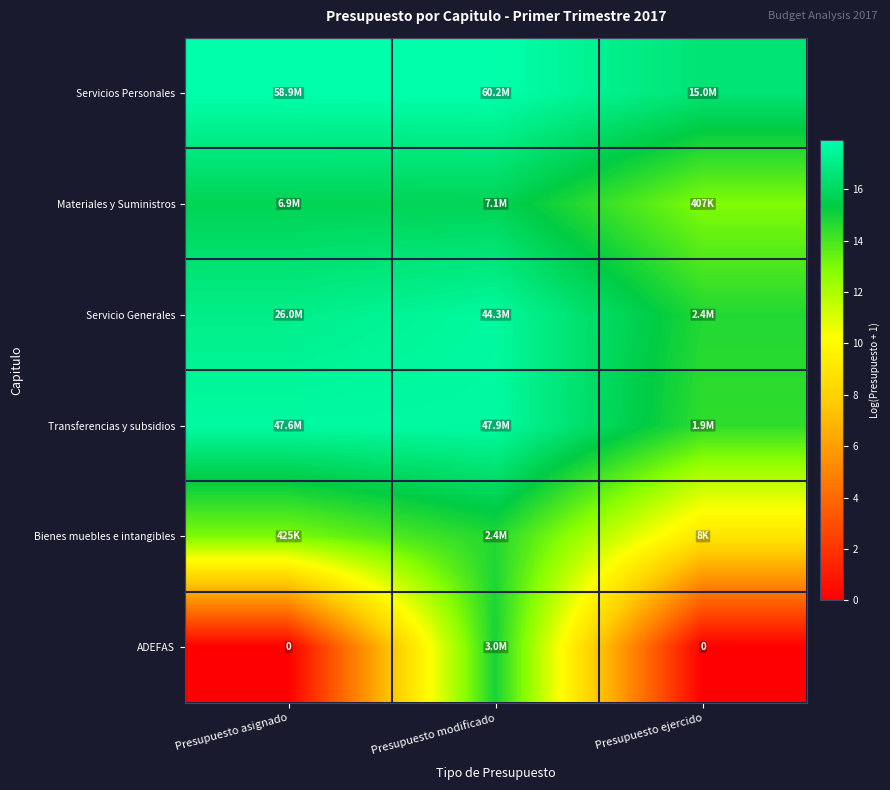

True or false: Bienes muebles e intangibles has a value of 8.5 at Presupuesto asignado.

False